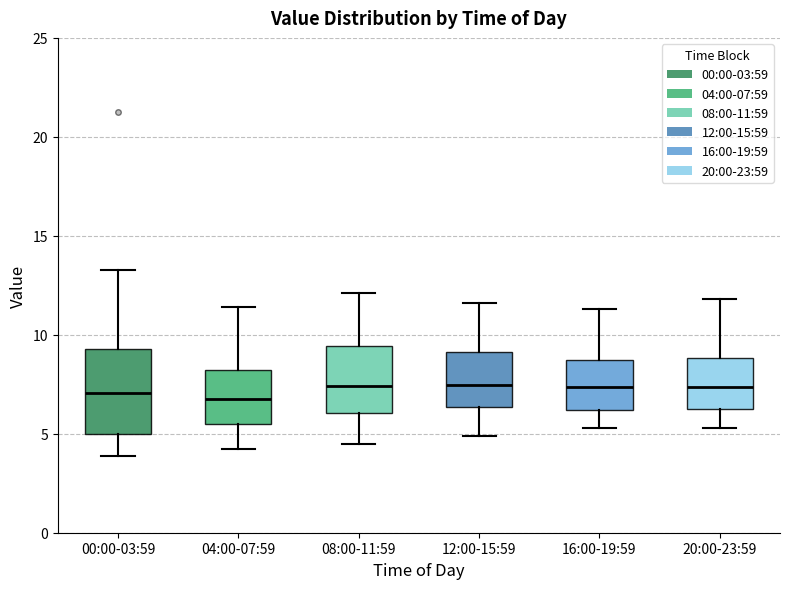

Where is the lower edge of the box for 16:00-19:59 on the y-axis? The values are not printed on the chart, so give them approximately, as read against the axis.

6.0